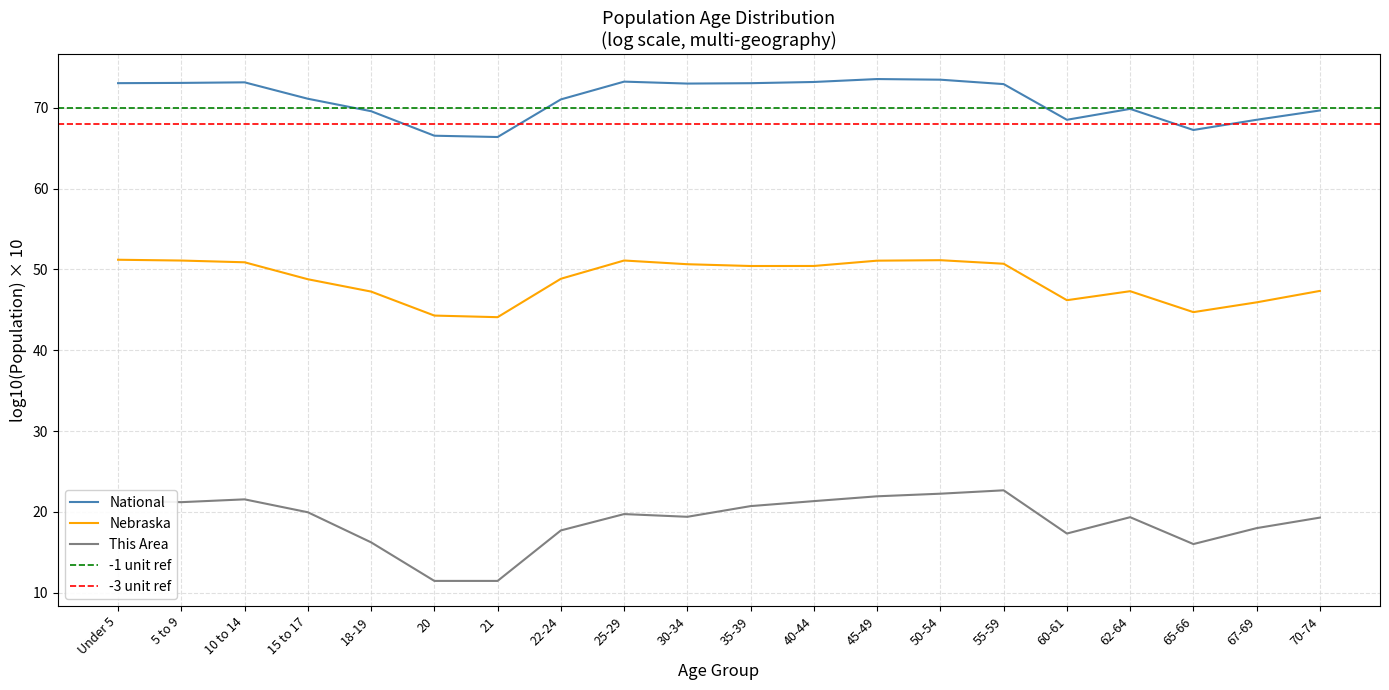

Is the value of National at 67-69 greater than the value of Nebraska at 25-29?

Yes